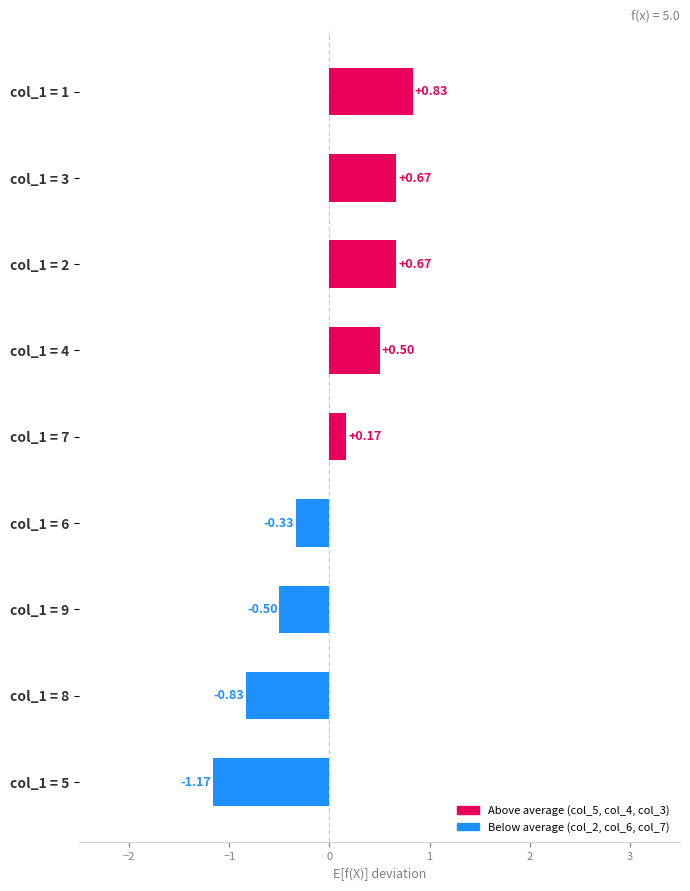

What is the difference between the maximum and minimum values?

2.0